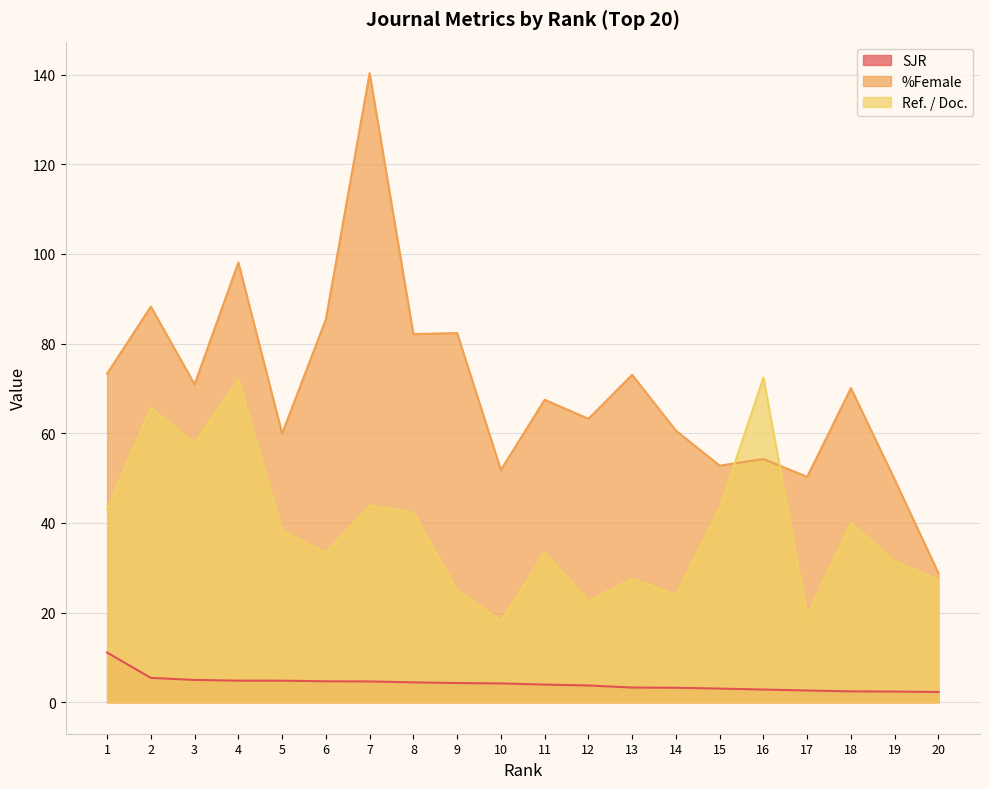

Reading left to right, extract all data points from this chart.

SJR: 11.1	5.4	5.0	4.8	4.8	4.7	4.6	4.4	4.3	4.2	3.9	3.7	3.3	3.2	3.1	2.8	2.6	2.4	2.4	2.3
%Female: 73.3	88.3	70.9	98.1	59.9	85.5	140.3	82.1	82.4	51.8	67.5	63.2	73.0	60.6	52.8	54.3	50.3	70.1	49.7	28.8
Ref. / Doc.: 43.1	65.7	57.9	71.9	38.4	33.4	43.9	42.3	25.0	18.2	33.3	22.6	27.6	24.0	43.3	72.4	19.4	40.0	31.5	27.3